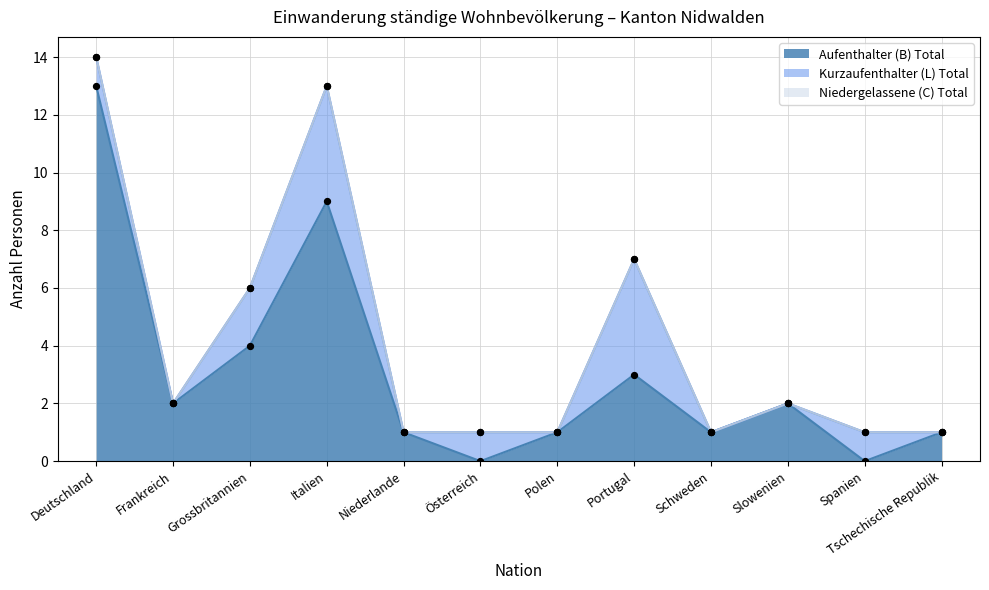

At which category is the sum across all series the highest?

Deutschland